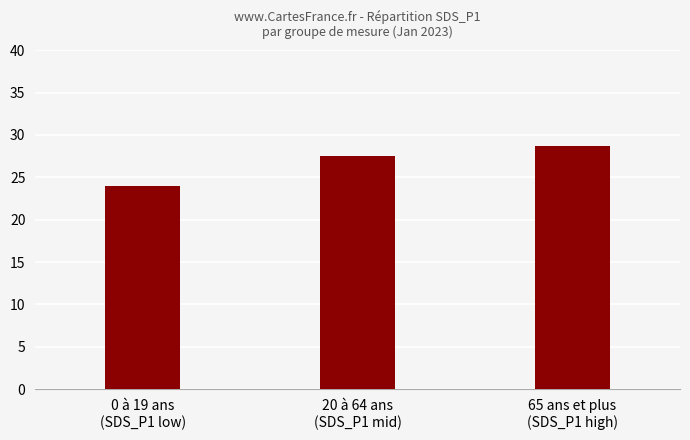

What is the value of the 3rd bar from the left?

28.7